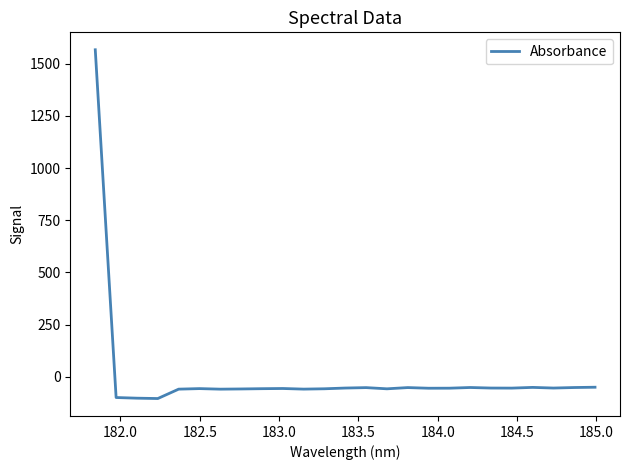

What is the minimum value shown in the chart?

-104.5